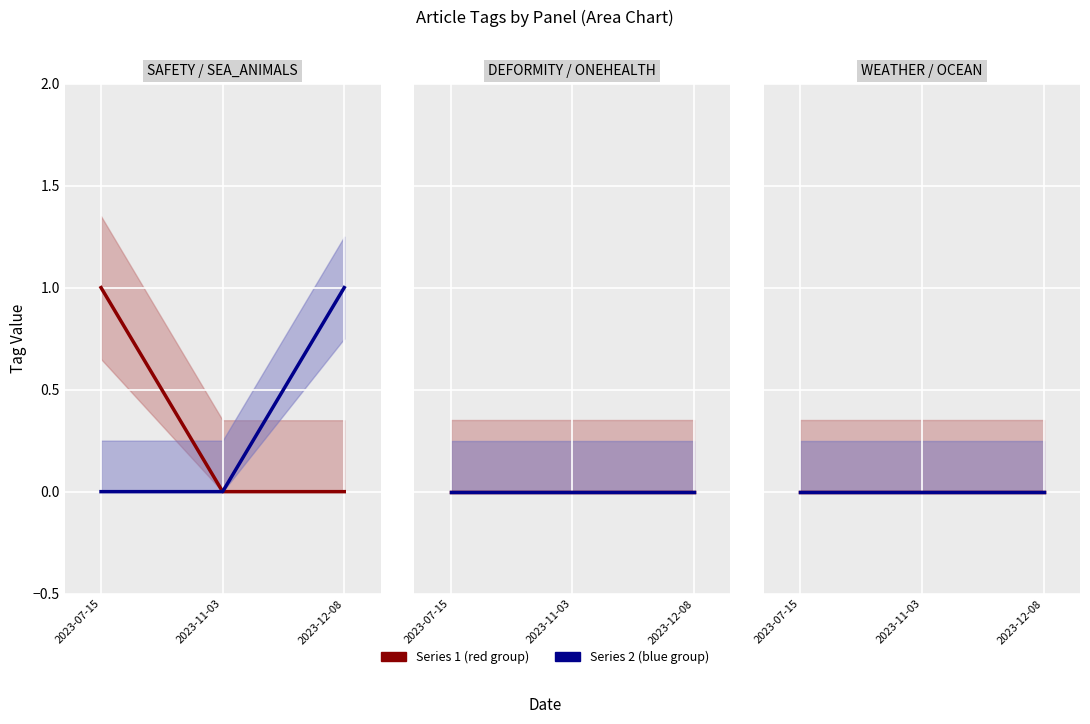

Which series changed the most between 2023-07-15 and 2023-11-03?

SAFETY